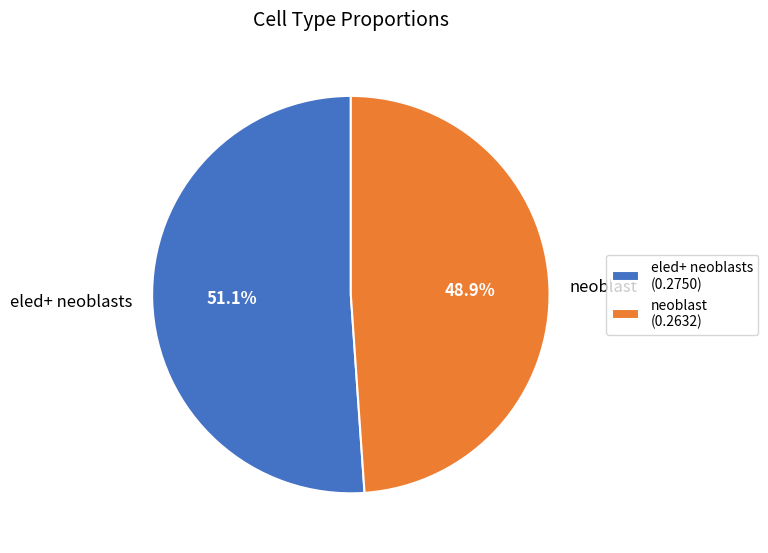

How many slices are in this pie chart?

2